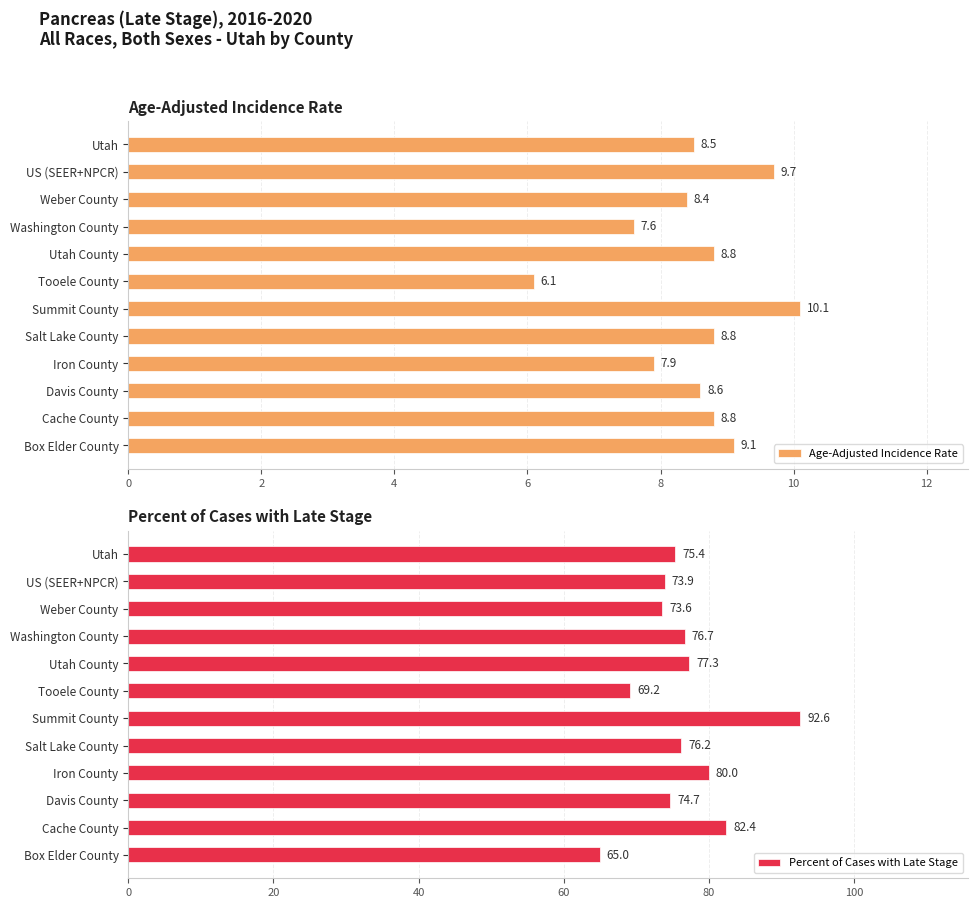

What are all the series names shown in the legend?

Age-Adjusted Incidence Rate, Percent of Cases with Late Stage